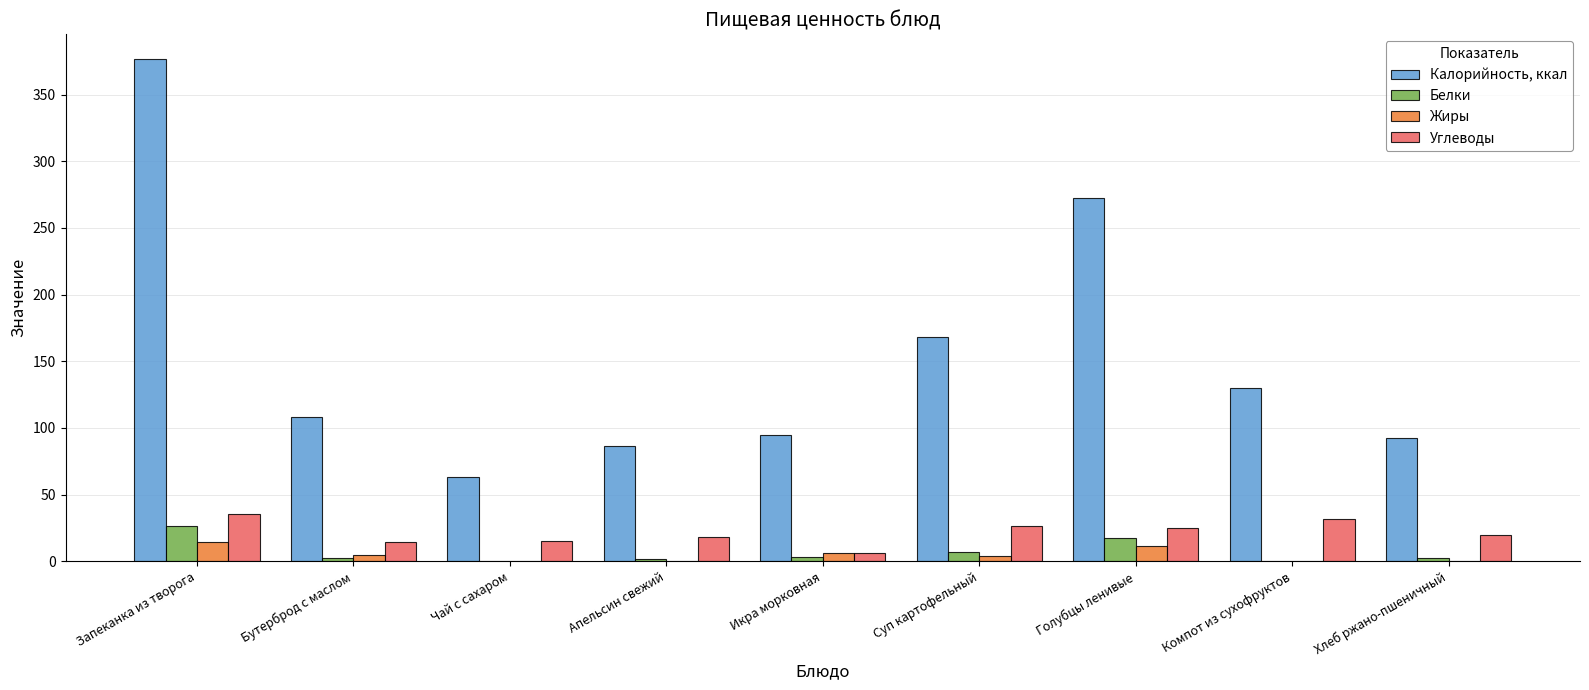

Where does the Жиры series first go above 3?

Запеканка из творога